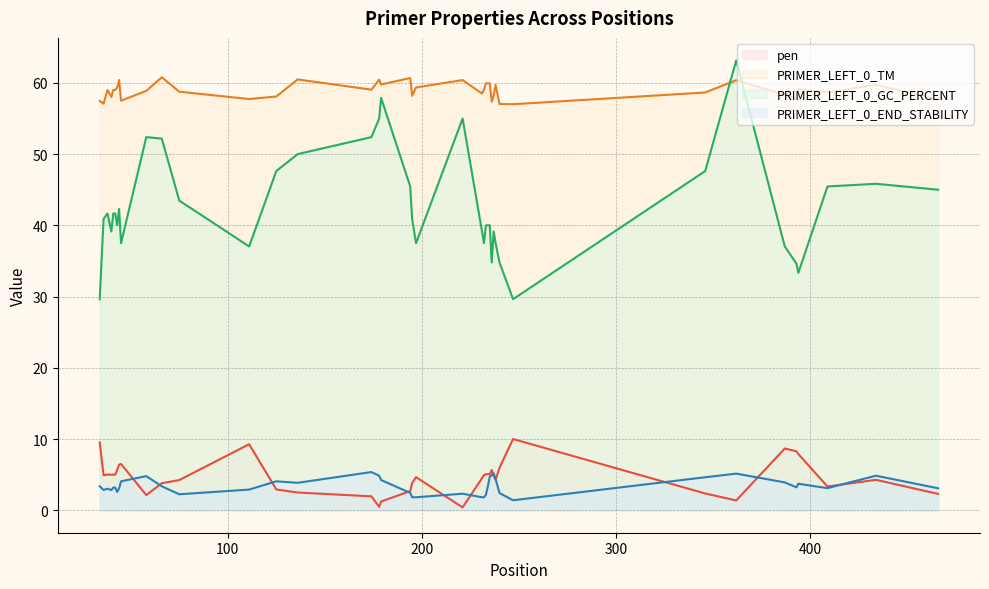

At how many categories does at least one series exceed 55?

40